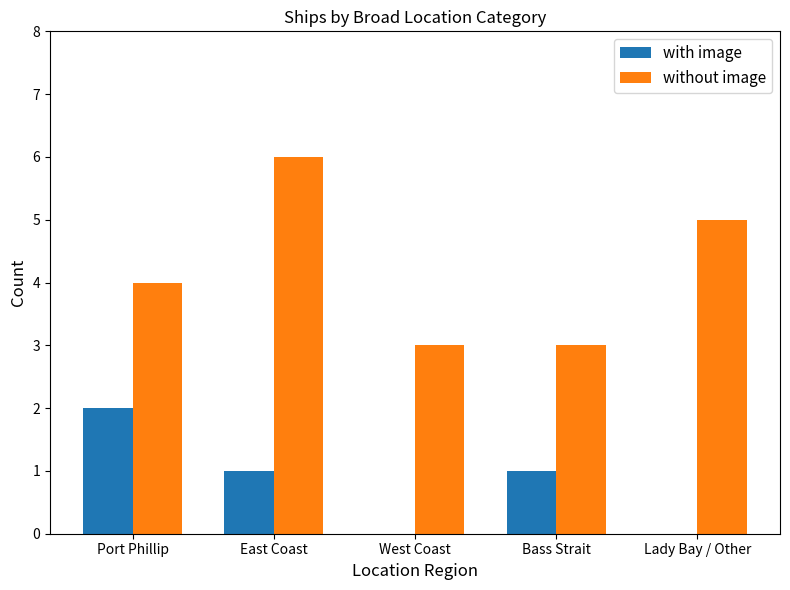

Is the value of with image at Bass Strait greater than the value of without image at West Coast?

No